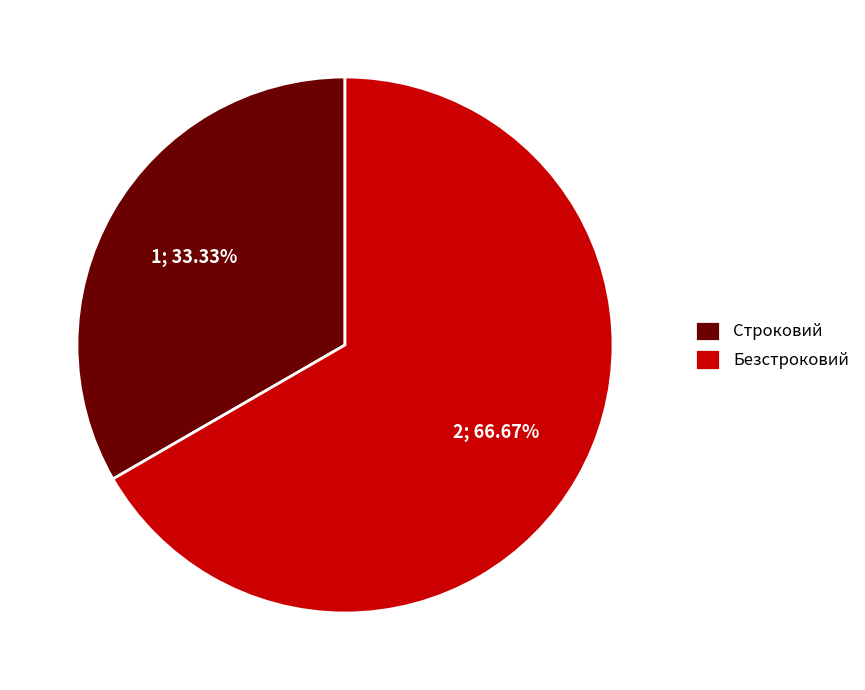

Is there a majority slice in this chart?

Yes